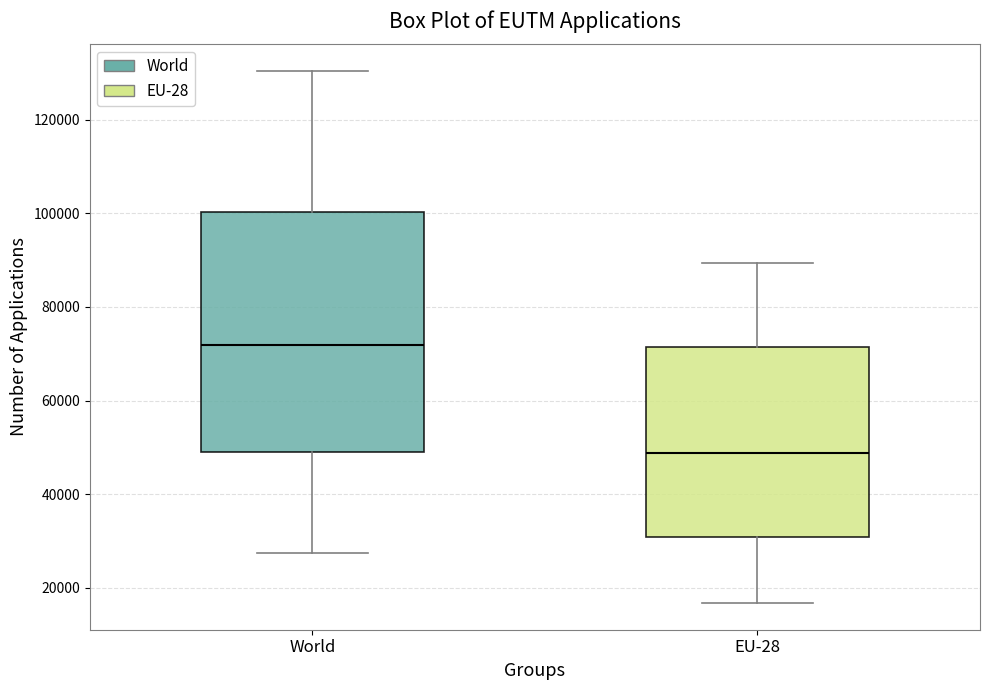

Reading left to right, transcribe this box plot: for each box, give where its median line is, the range the box spans, and where its two whiskers end, as read against the y-axis. The values are not printed on the chart, so give them approximately, as read against the axis.

World: median 72000, box 50000 to 100000, whiskers 28000 to 130000
EU-28: median 48000, box 30000 to 72000, whiskers 16000 to 90000